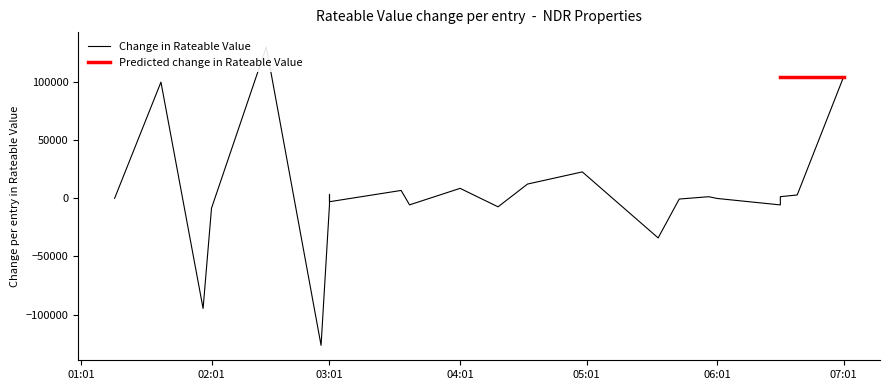

How many data points are less than 10000?

20